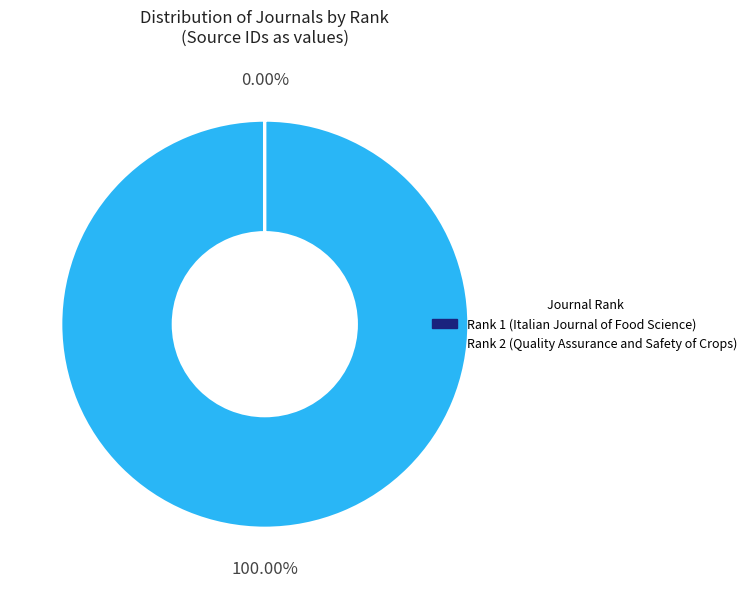

Does any single category account for the majority?

Yes